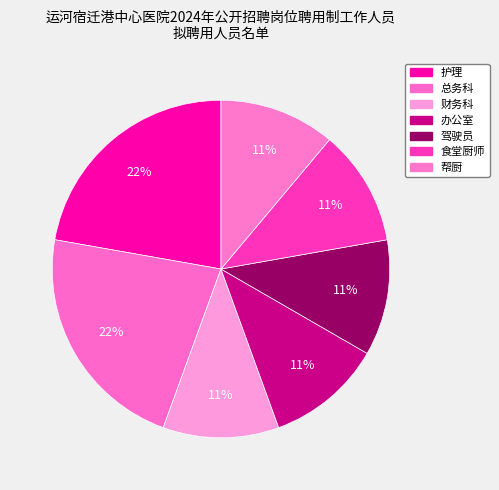

What is the ratio of the value at 总务科 to the value at 帮厨?

2.0